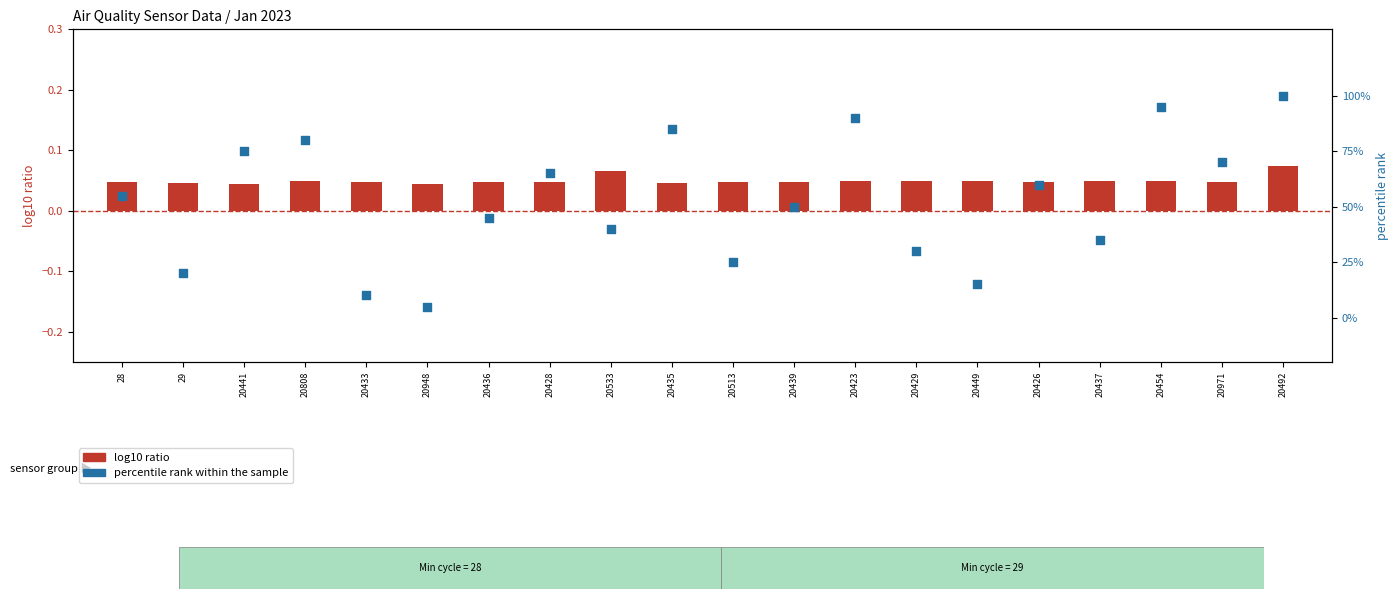

Which series contains the highest Y value?

percentile rank within the sample